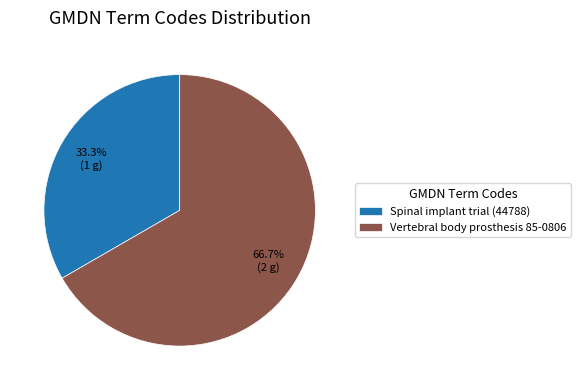

Count the number of slices in the pie.

2